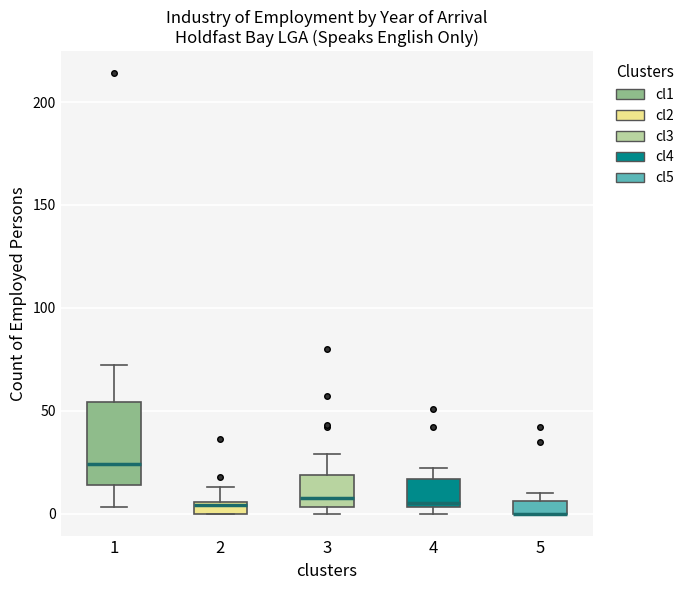

Which box is the tallest, from its lower edge to its upper edge?

1